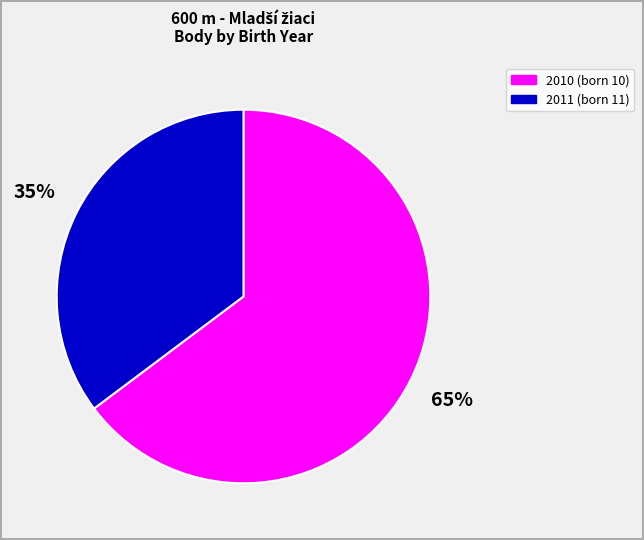

To the nearest percent, what is the difference between the largest and smallest slice percentages?

30%